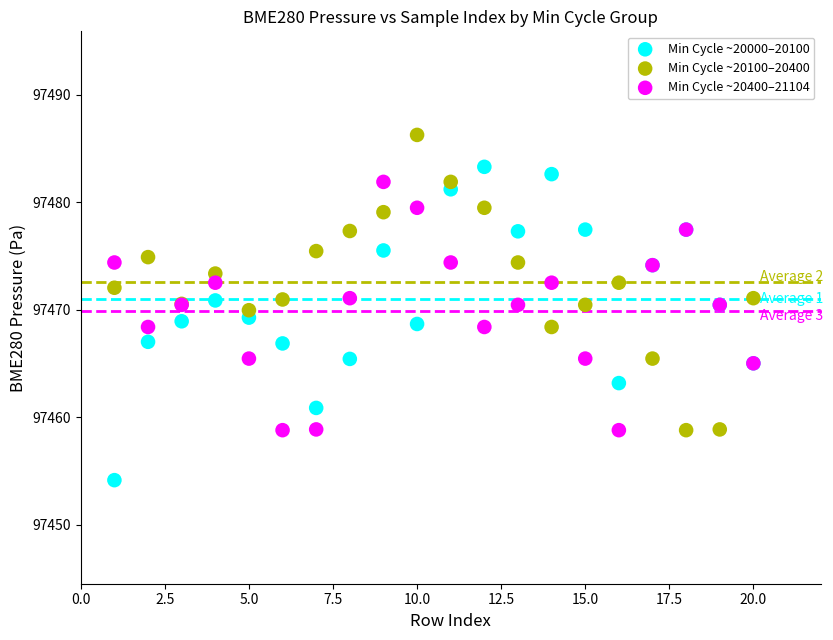

What are all the series names shown in the legend?

Min Cycle ~20000–20100, Min Cycle ~20100–20400, Min Cycle ~20400–21104